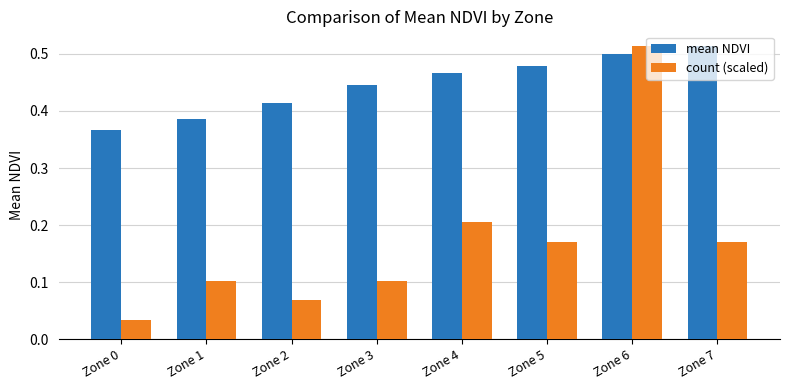

How many bars are there in each group?

2